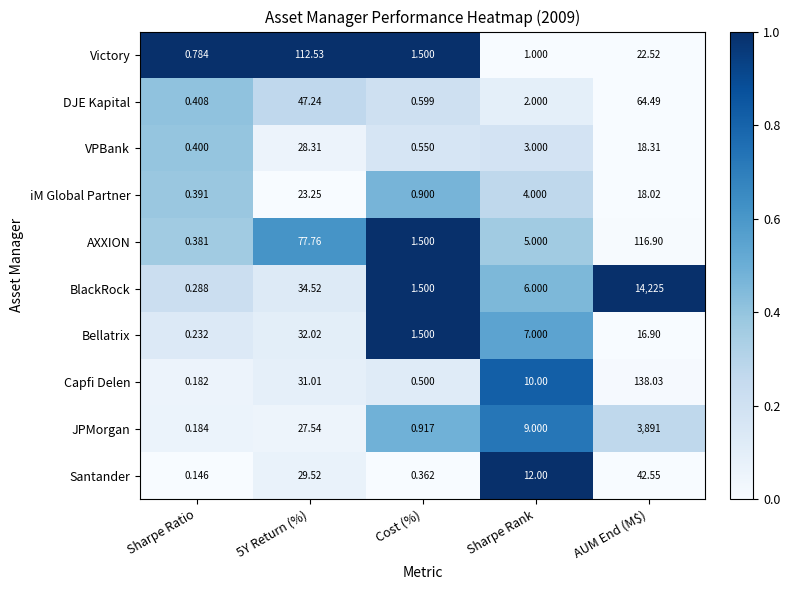

Is the value of DJE Kapital at Cost (%) greater than the value of BlackRock at Sharpe Ratio?

Yes